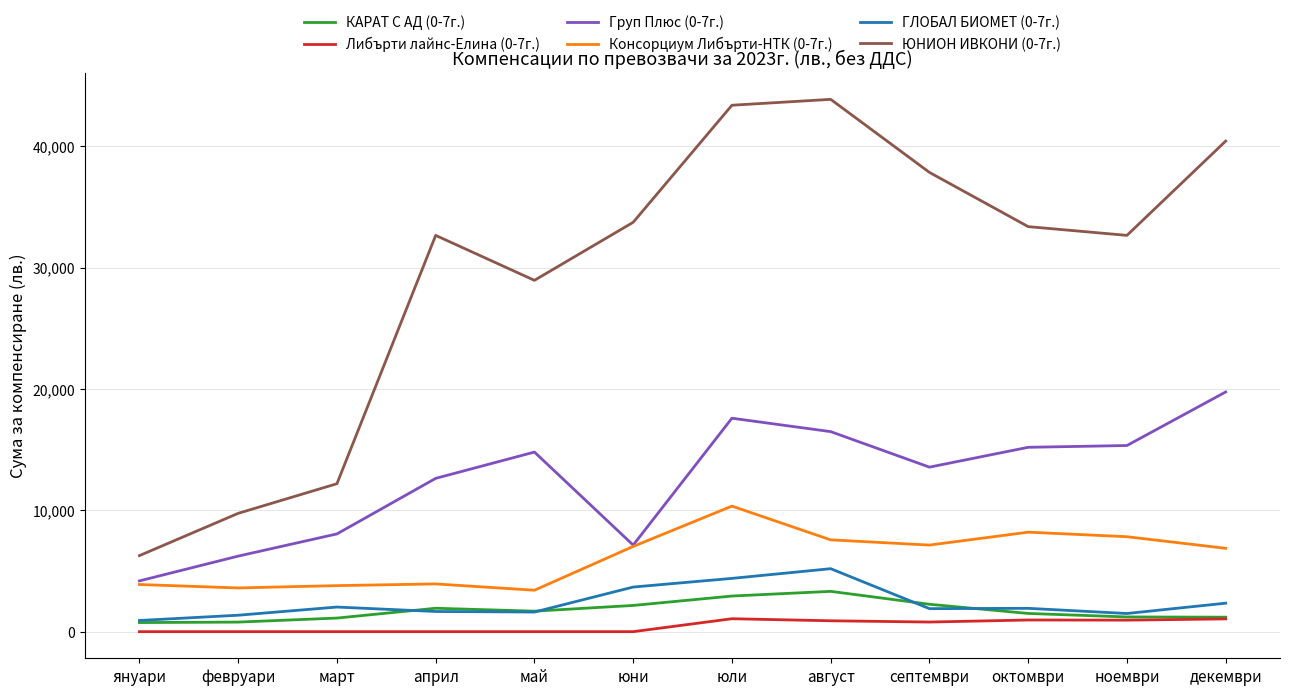

At how many categories does at least one series exceed 22900?

9